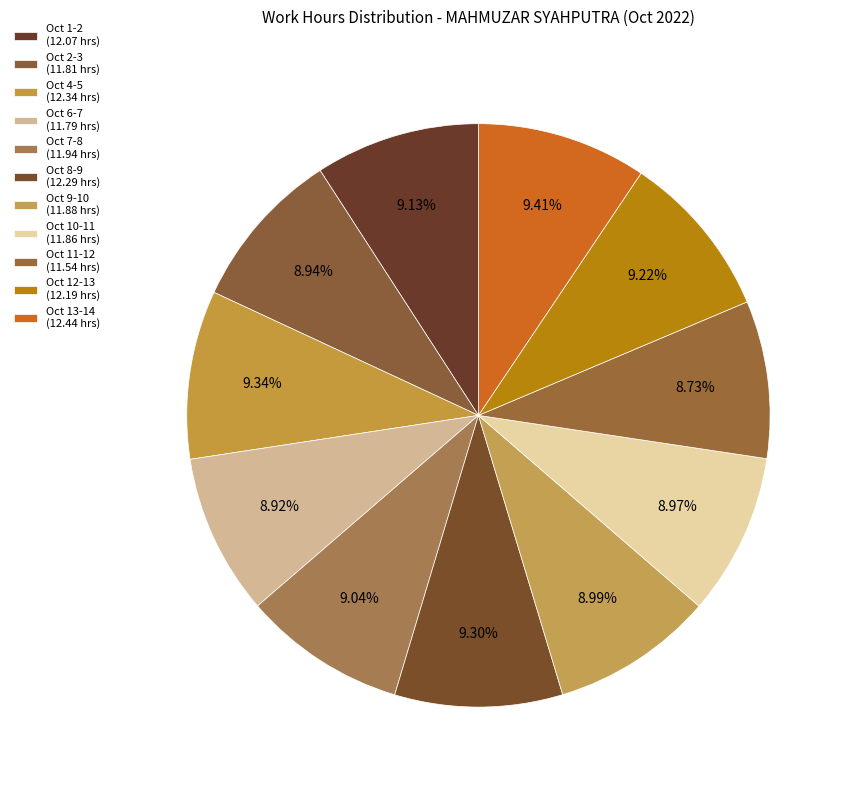

Which has a higher value, Oct 7-8 or Oct 4-5?

Oct 4-5